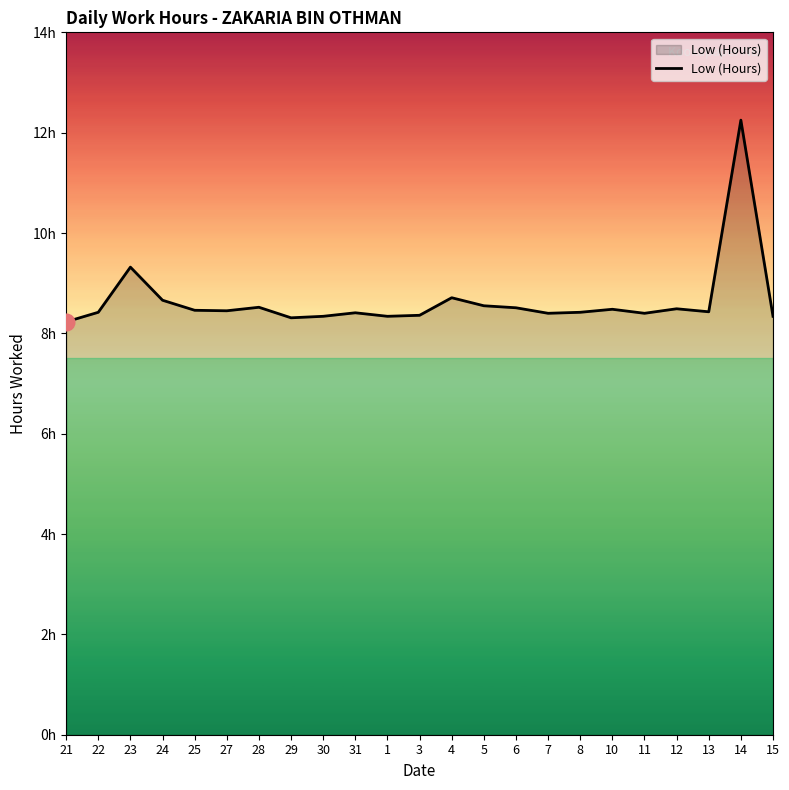

What is the maximum value shown in the chart?

12.2